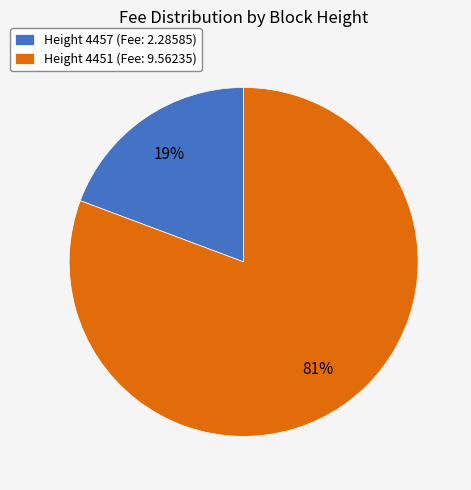

Count the number of slices in the pie.

2